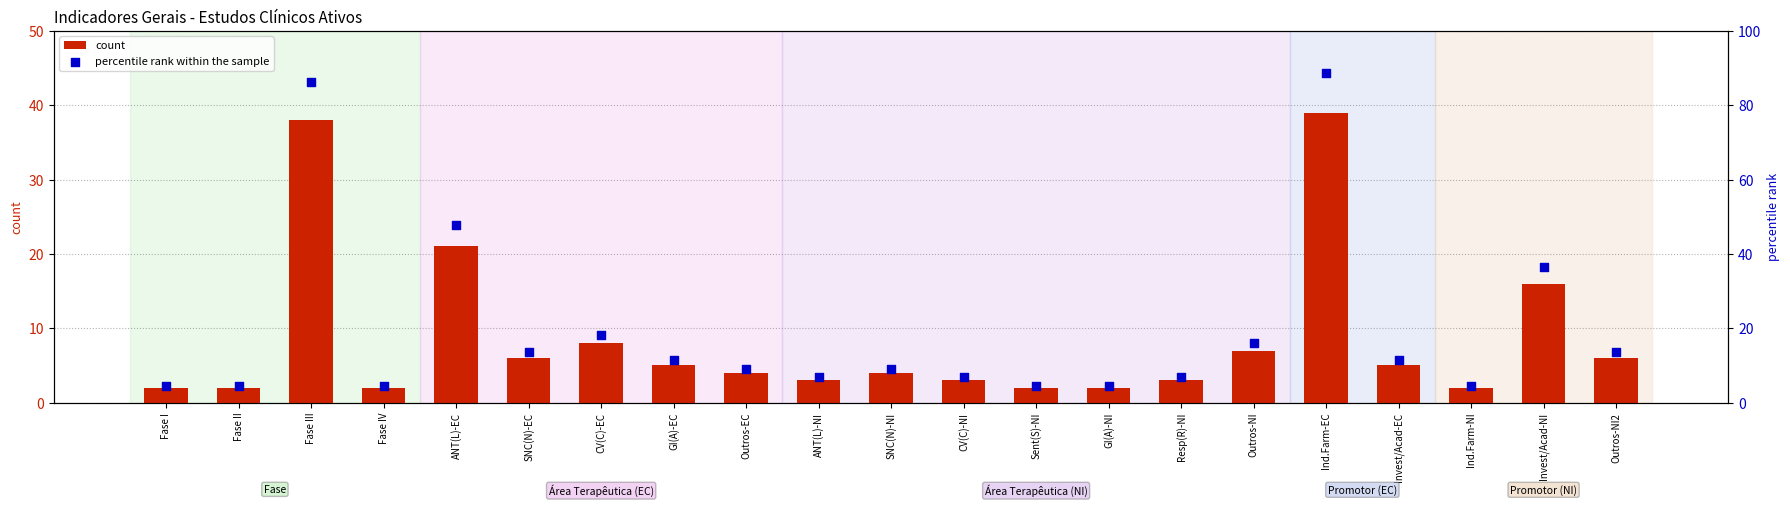

At how many categories does at least one series exceed 44?

3